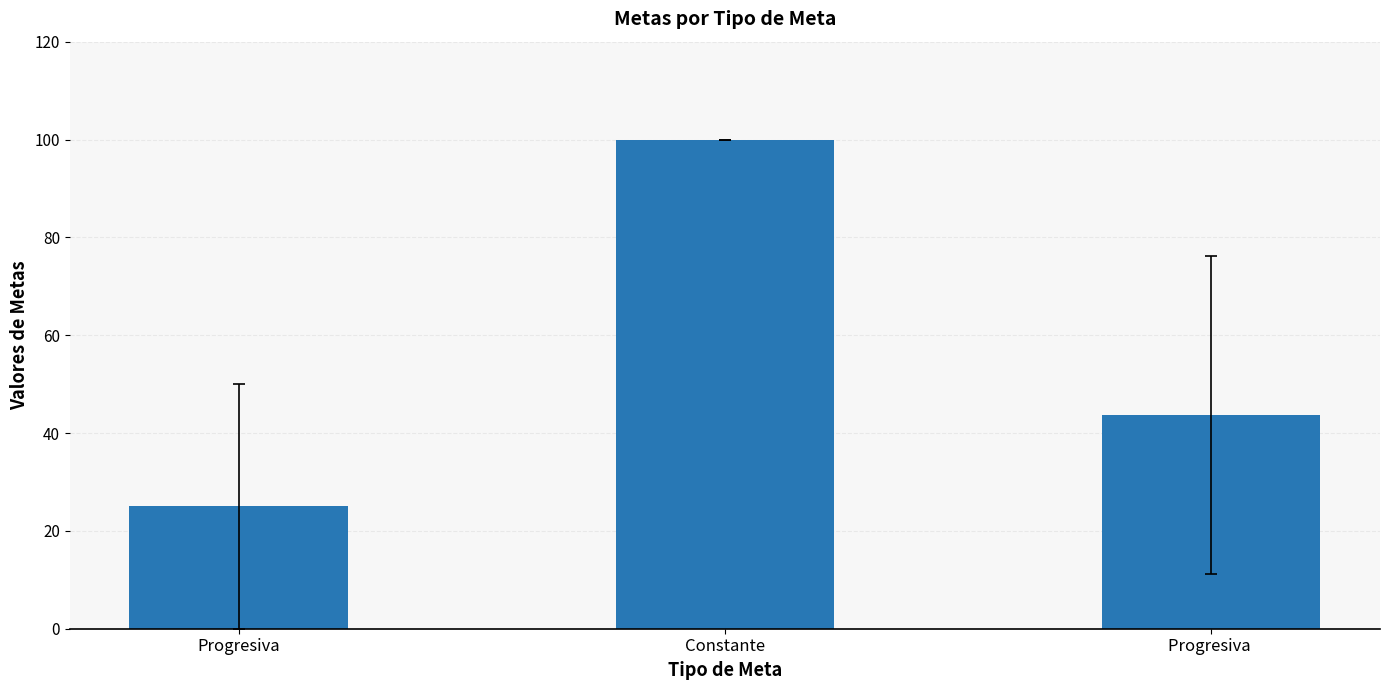

Is it true that the value at Progresiva is 25.0?

True